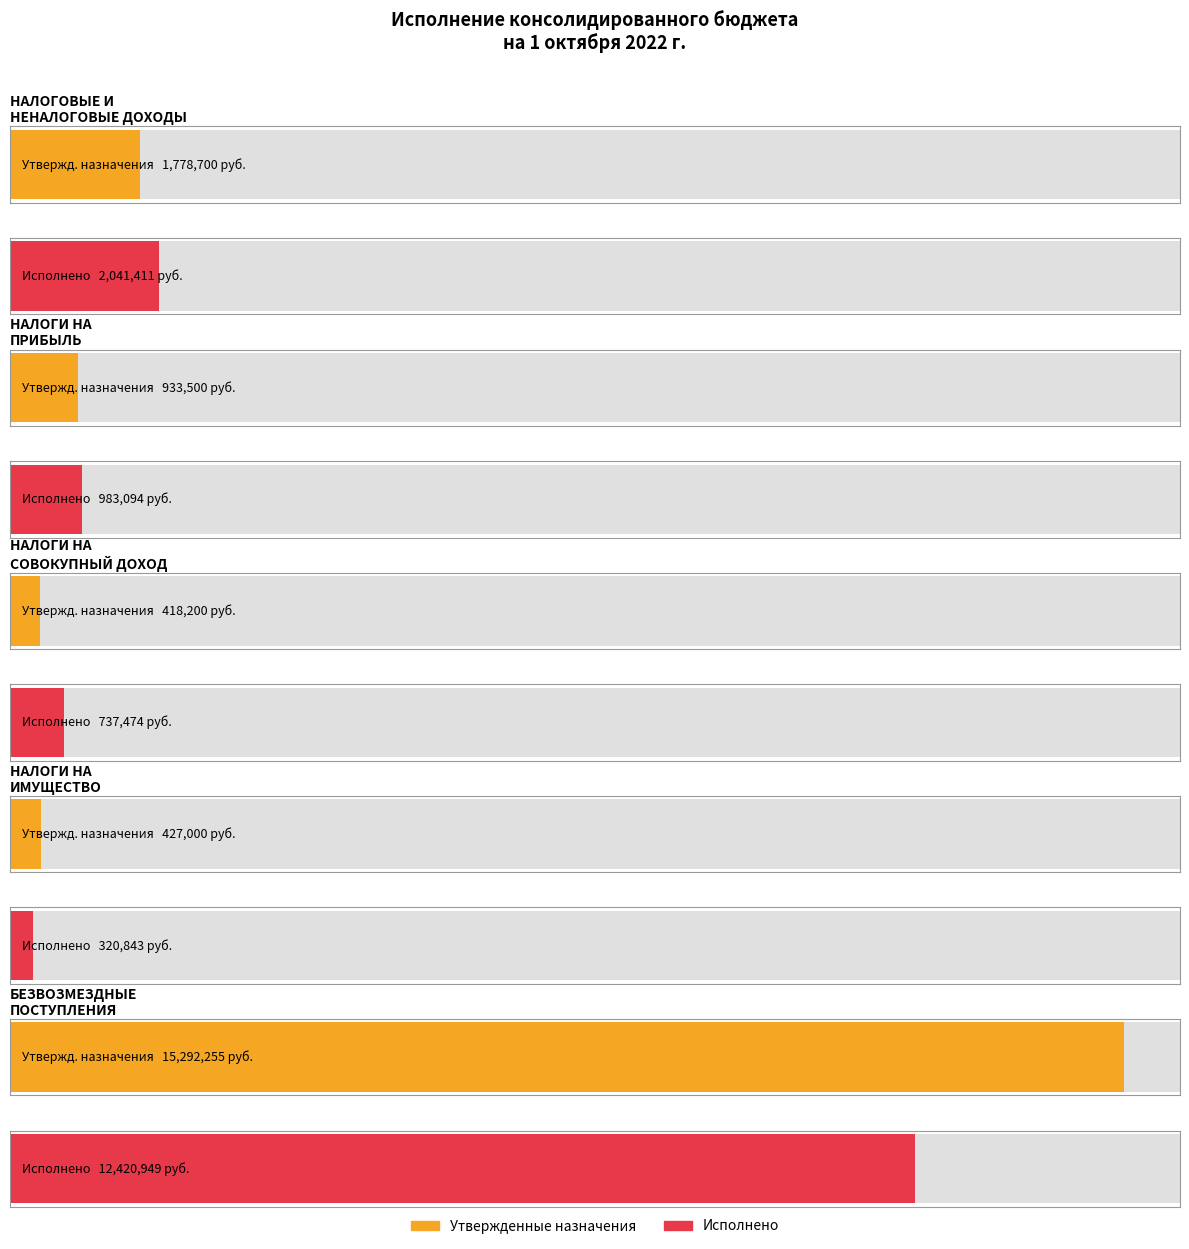

What is the difference between the Утвержденные назначения values at НАЛОГОВЫЕ И
НЕНАЛОГОВЫЕ ДОХОДЫ and НАЛОГИ НА
СОВОКУПНЫЙ ДОХОД?

1360500.0